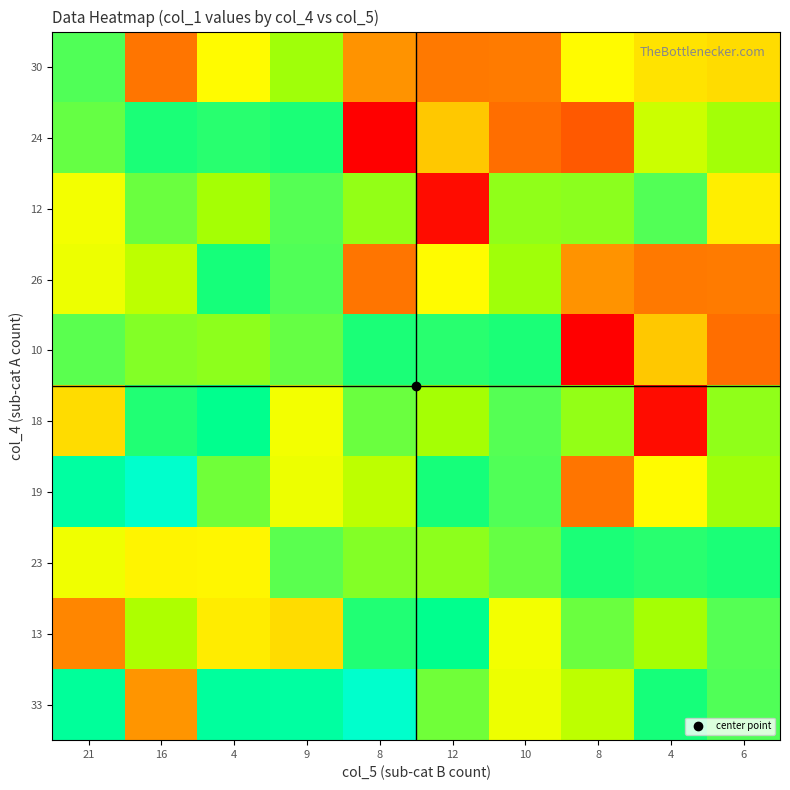

Between 10 and 6, which is larger?

6